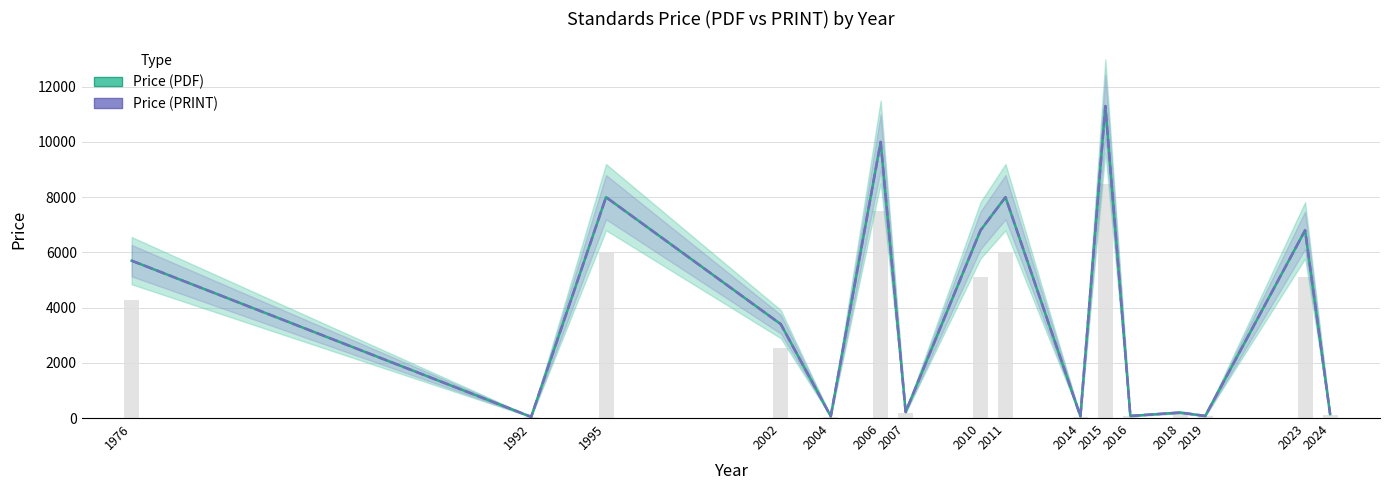

How many values in the Price (PDF) series are below 3400?

8